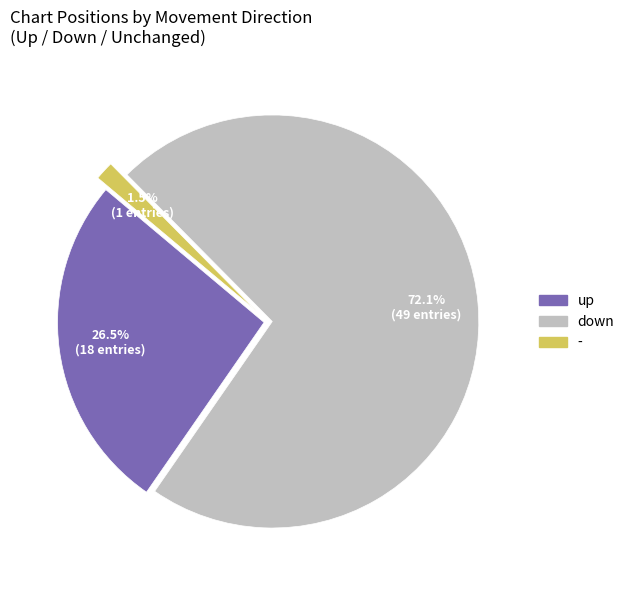

What percentage is NOT represented by up?

73.5%